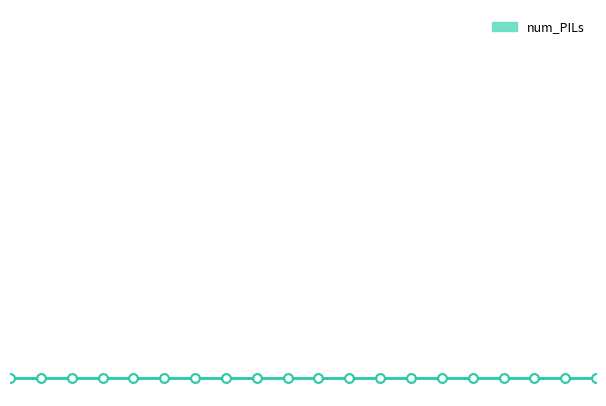

Which has a higher value, 2012-06-27 18:00 or 2012-06-27 08:24?

2012-06-27 18:00